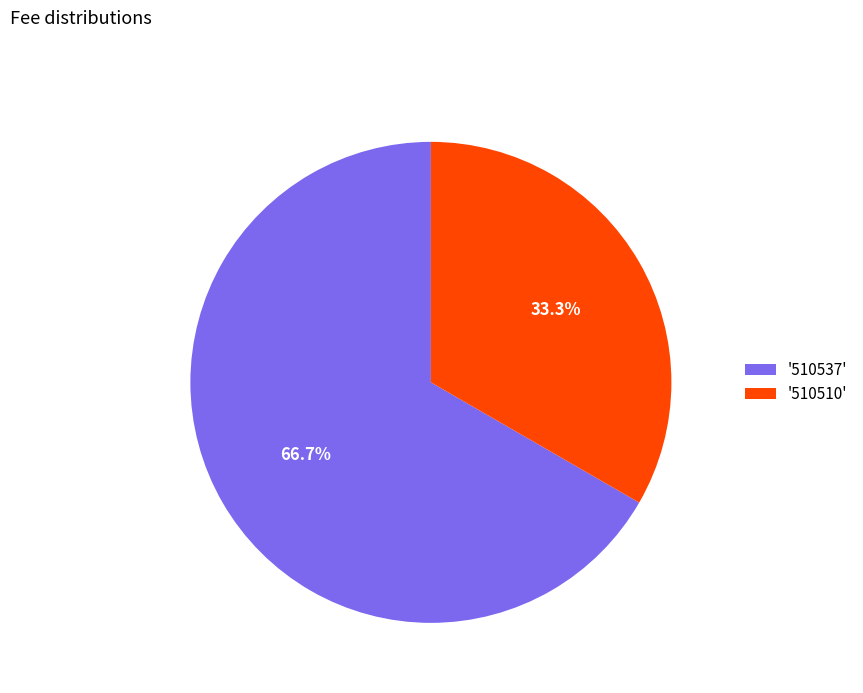

Does any single category account for the majority?

Yes